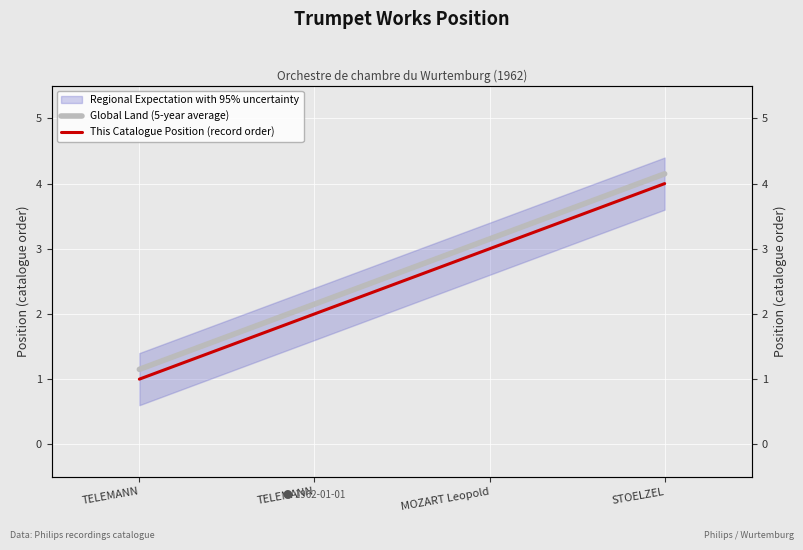

True or false: This Catalogue Position (record order) has more than 2 points higher than both neighbors.

False